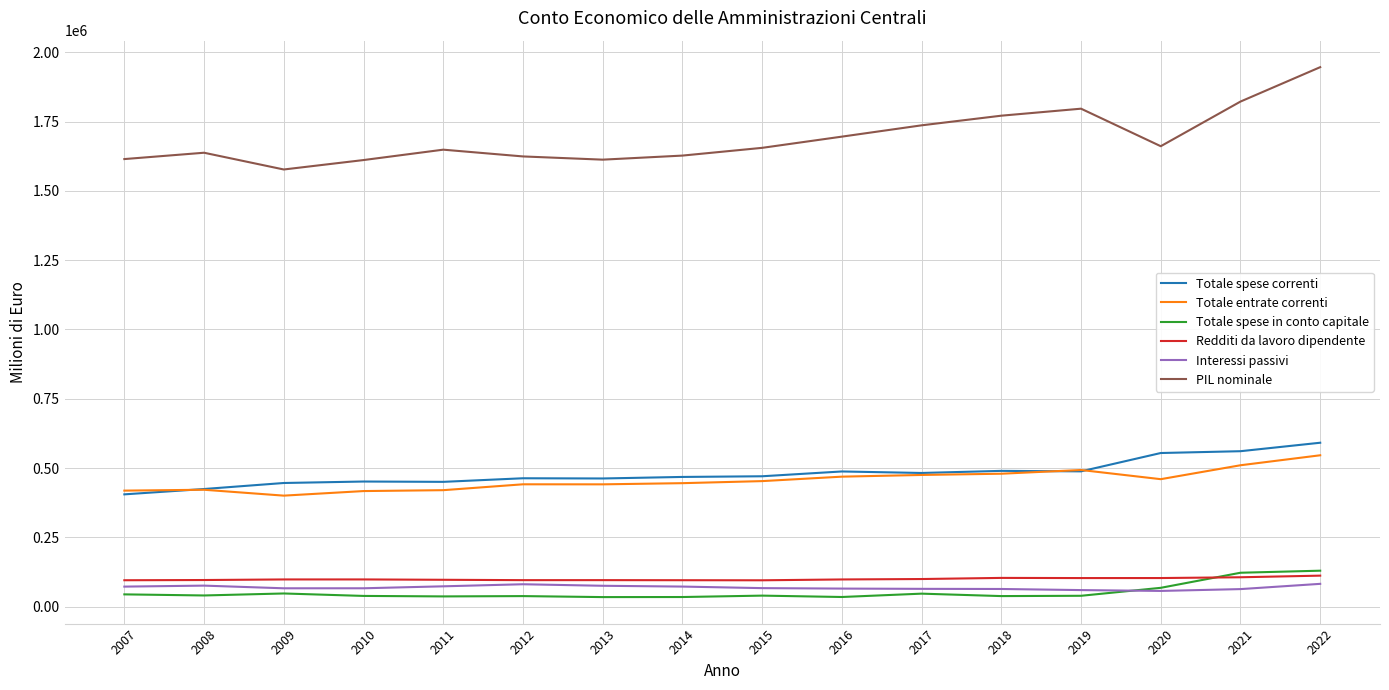

At how many categories does at least one series exceed 430985?

16